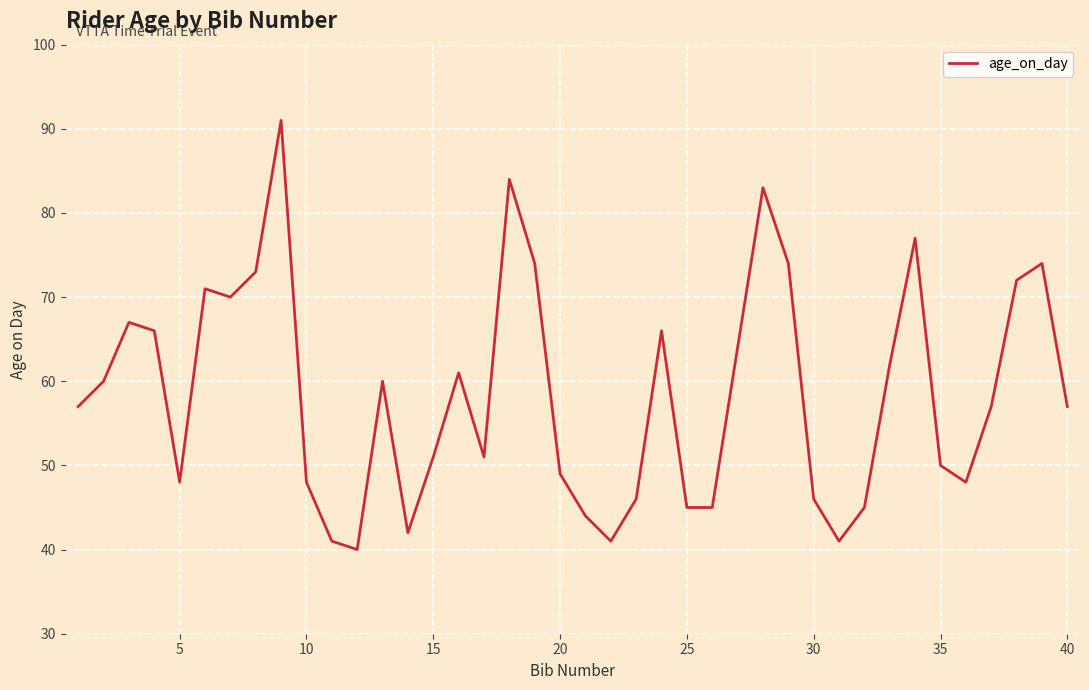

What is the minimum value shown in the chart?

40